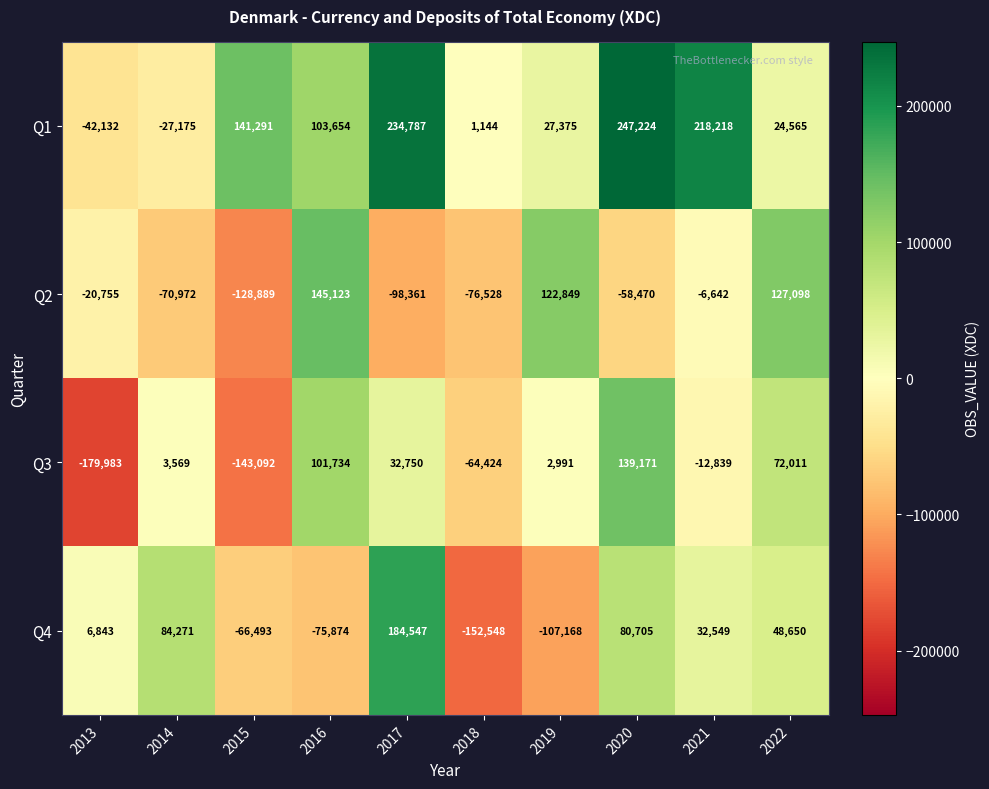

What is the sum of the Q1 values at 2013 and 2021?

176086